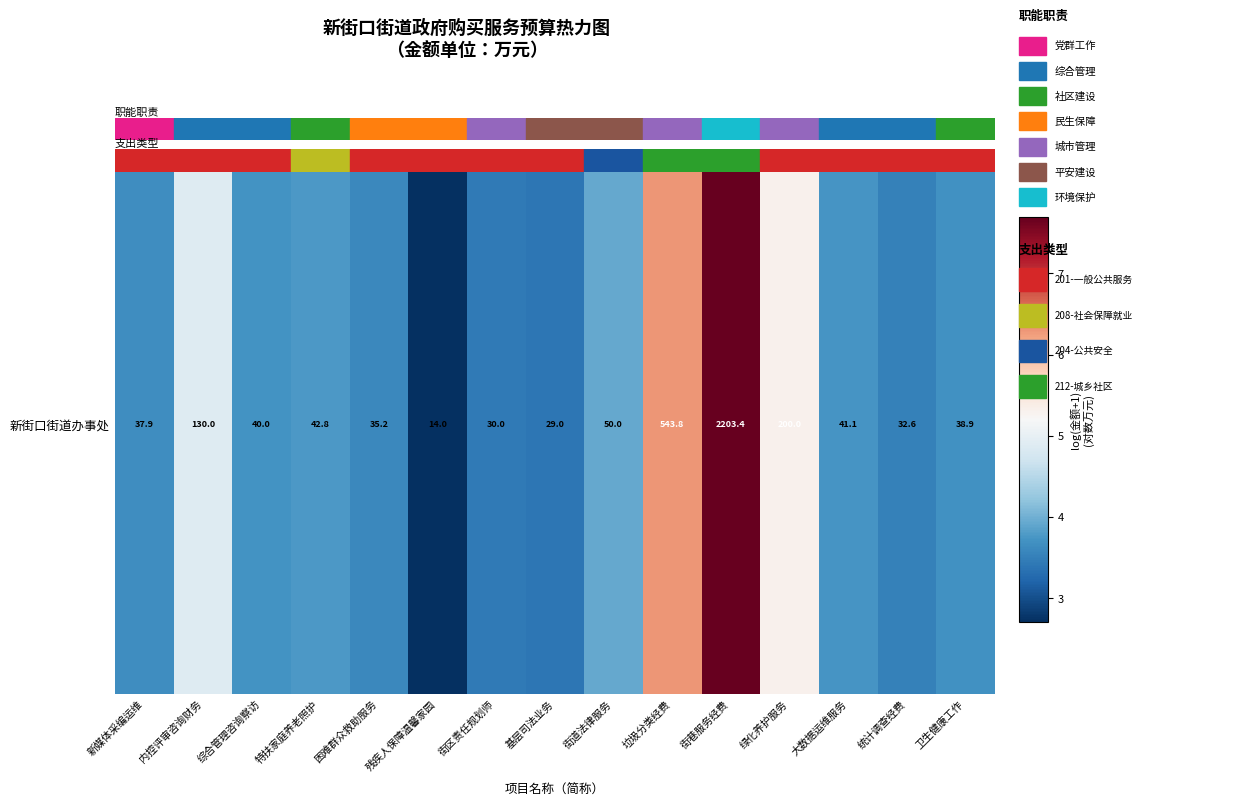

True or false: the data shows 5.8 at 基层司法业务.

False